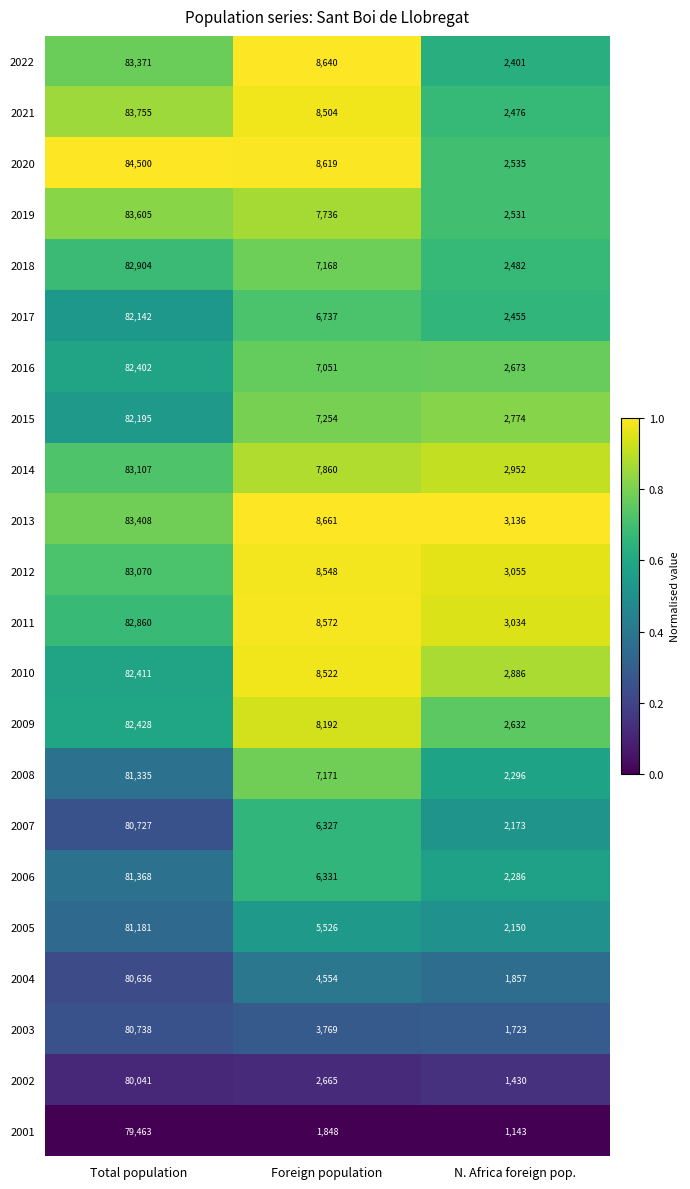

Which series has the largest range (max minus min)?

2020